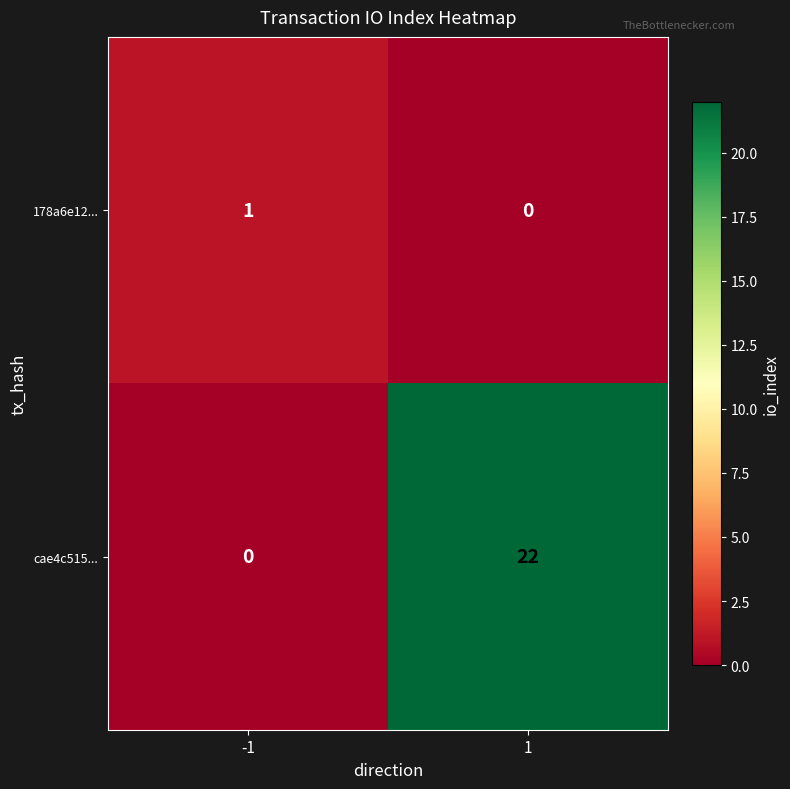

Reading right to left, list all the values displayed in this chart.

178a6e12...: 0	1
cae4c515...: 22	0